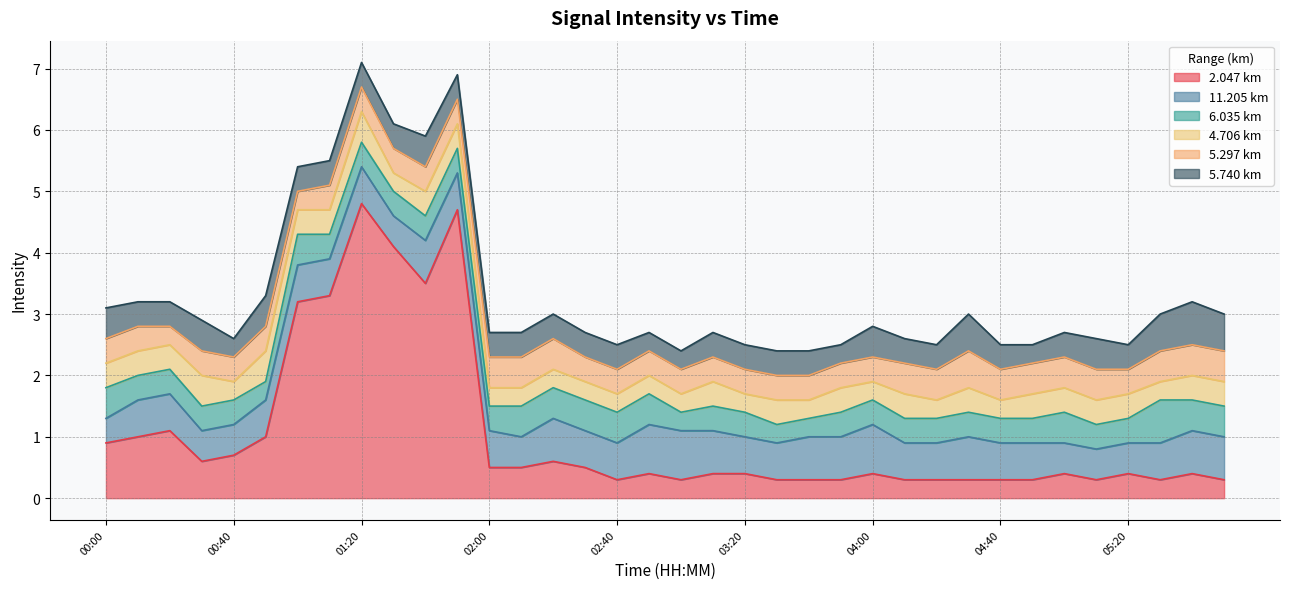

What is the maximum value for 2.047 km?

4.8